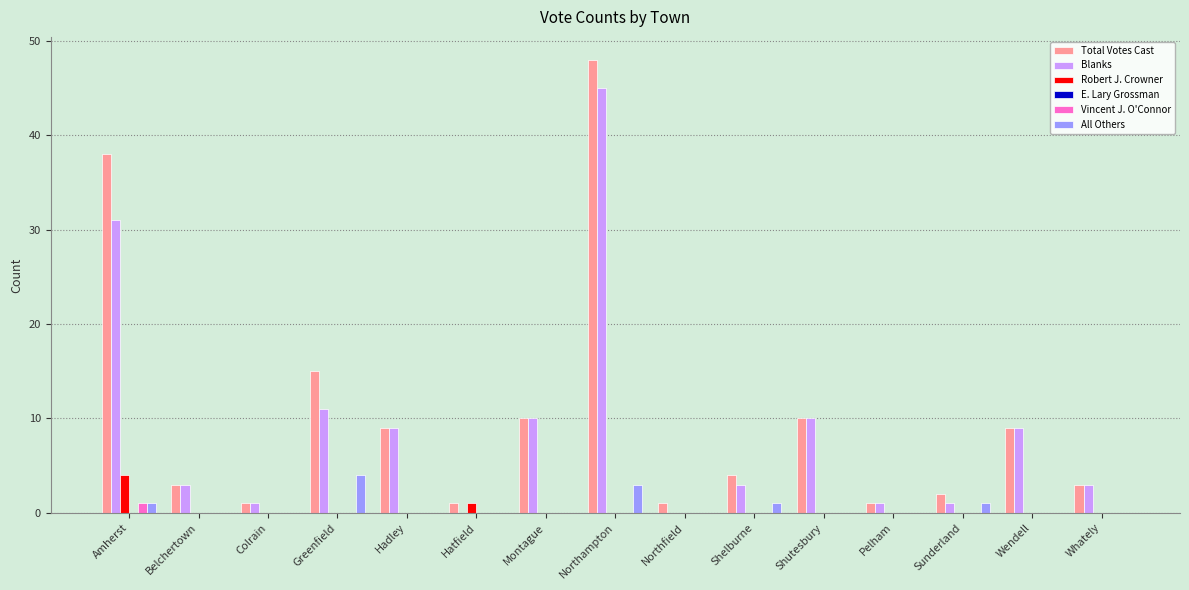

At which category is the sum across all series the highest?

Northampton